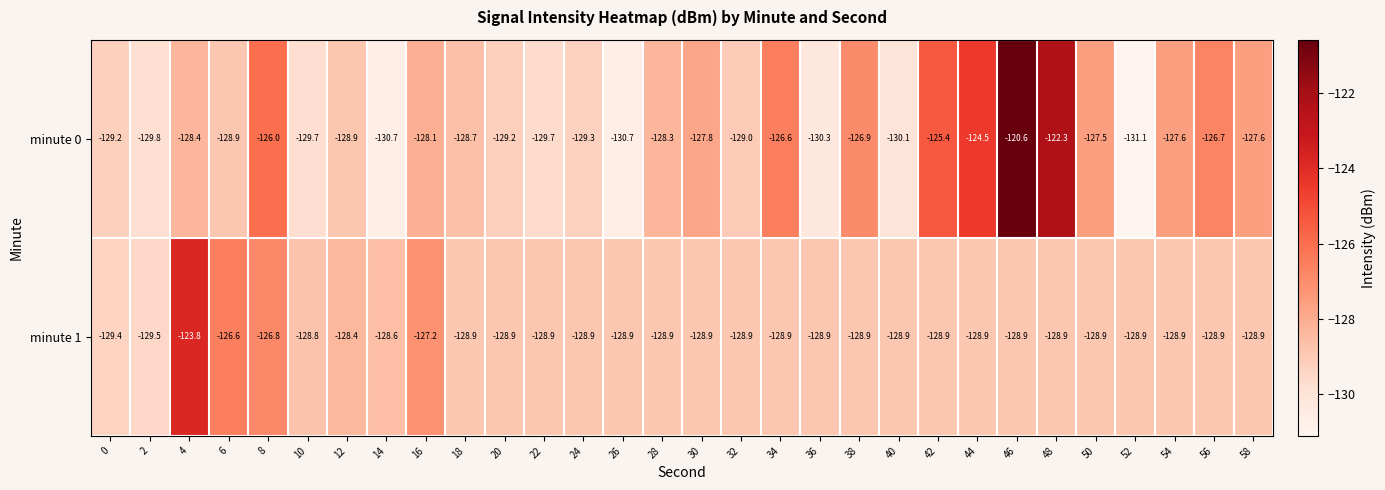

At which label is minute 0 closest to -125?

42